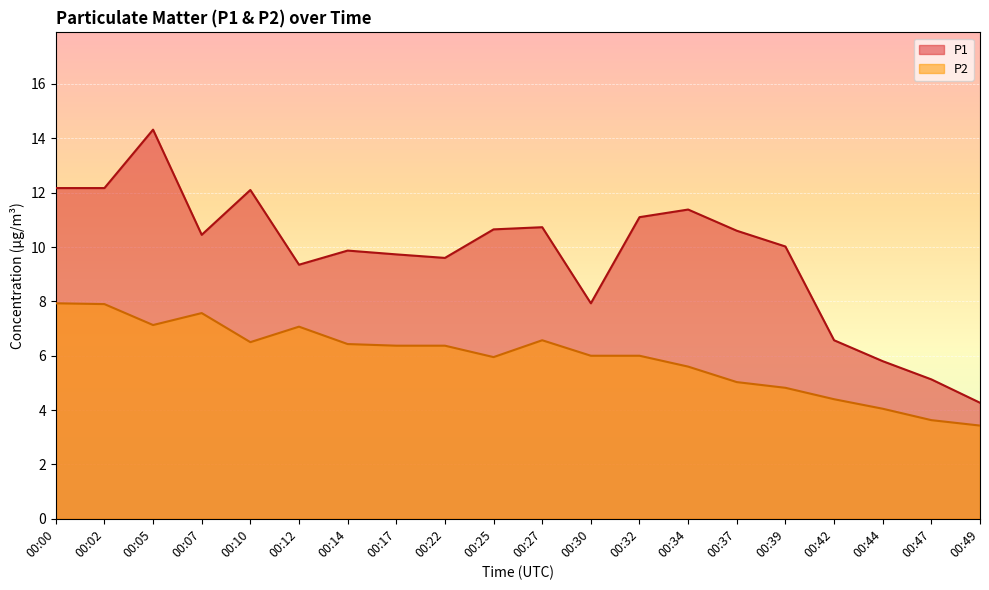

Which category has the highest value in the P1 series?

00:05